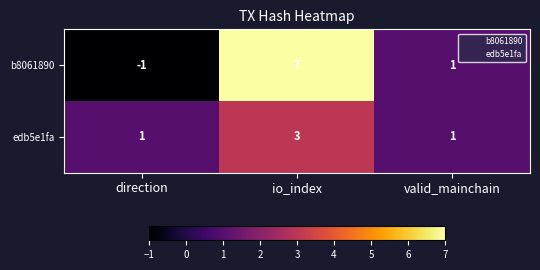

What is the sum of the b8061890 values at valid_mainchain and io_index?

8